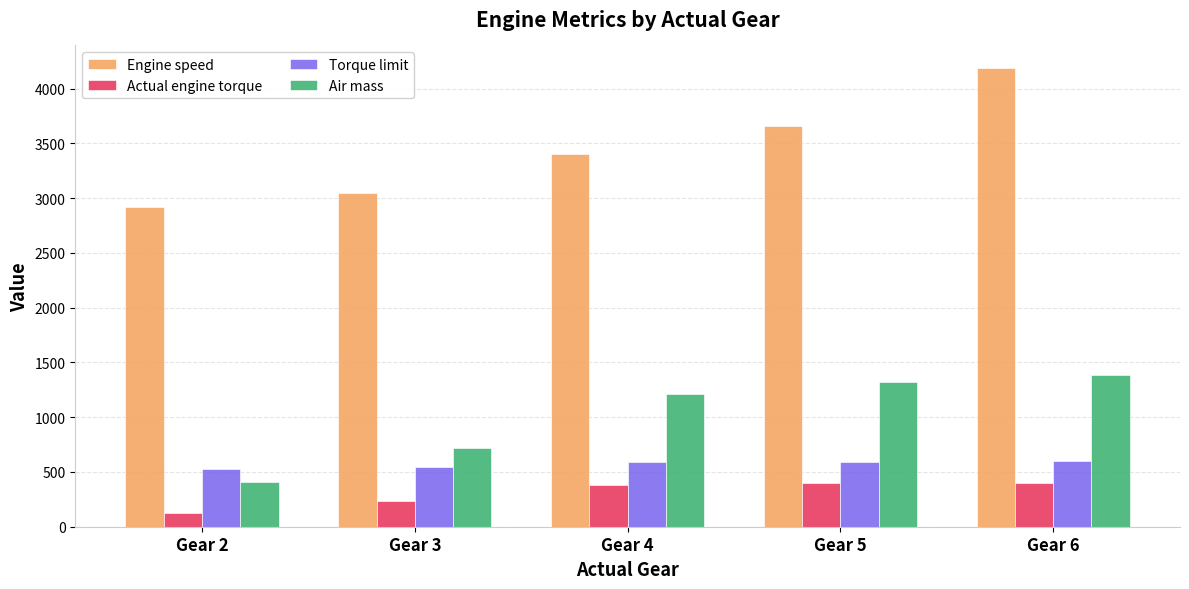

At how many categories does at least one series exceed 1398?

5